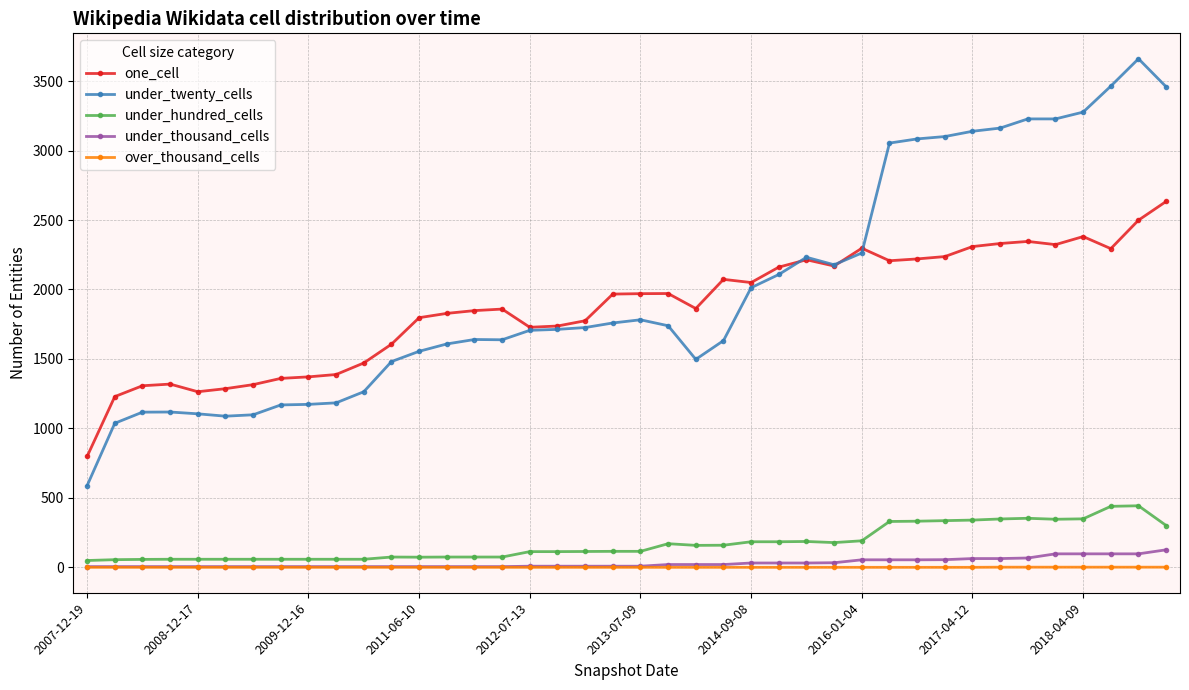

What is the maximum value shown in the chart?

3661